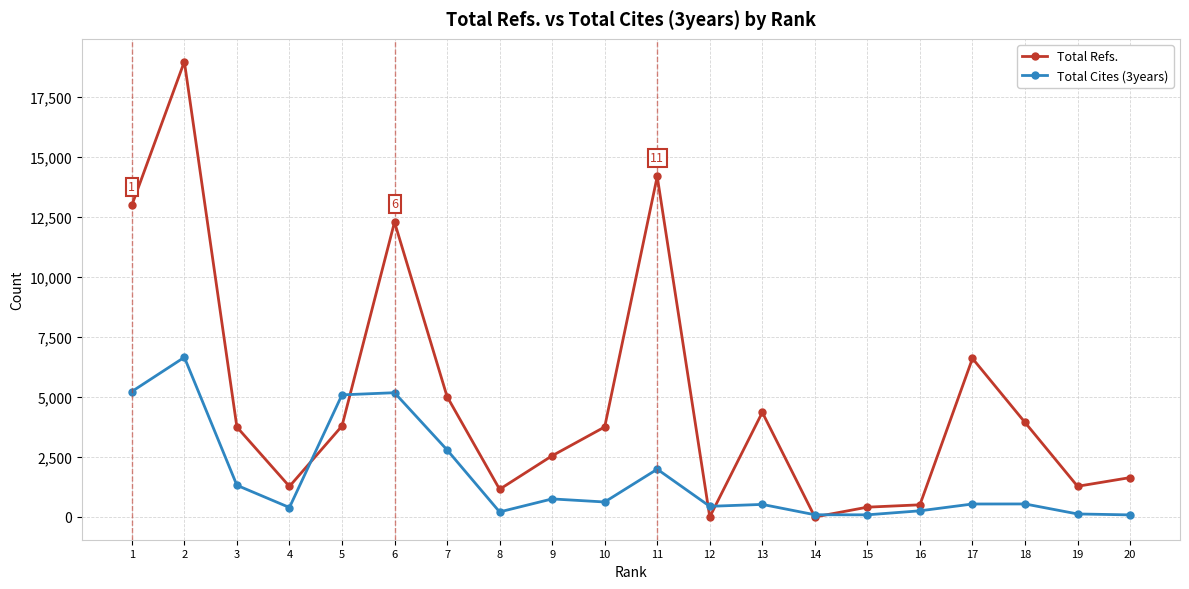

Does the chart have visible grid lines?

Yes